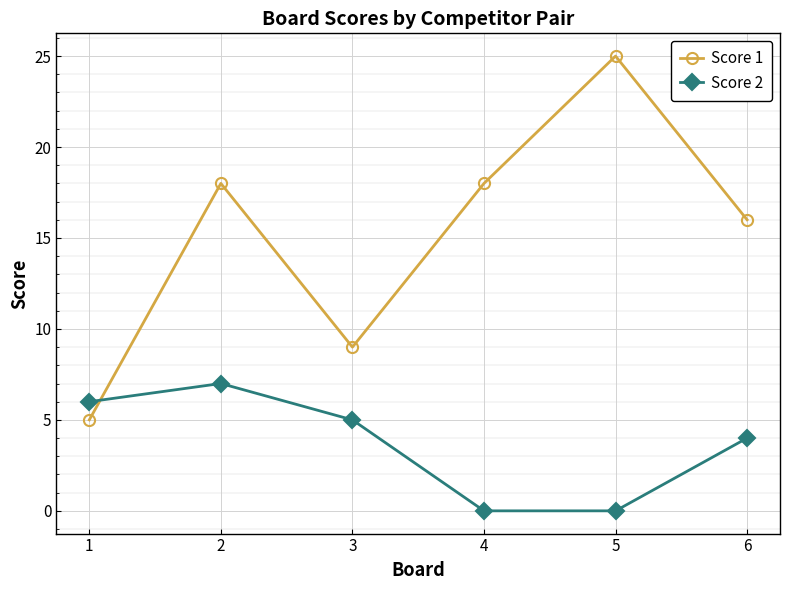

What is the sum of the Score 2 values at 6 and 2?

11